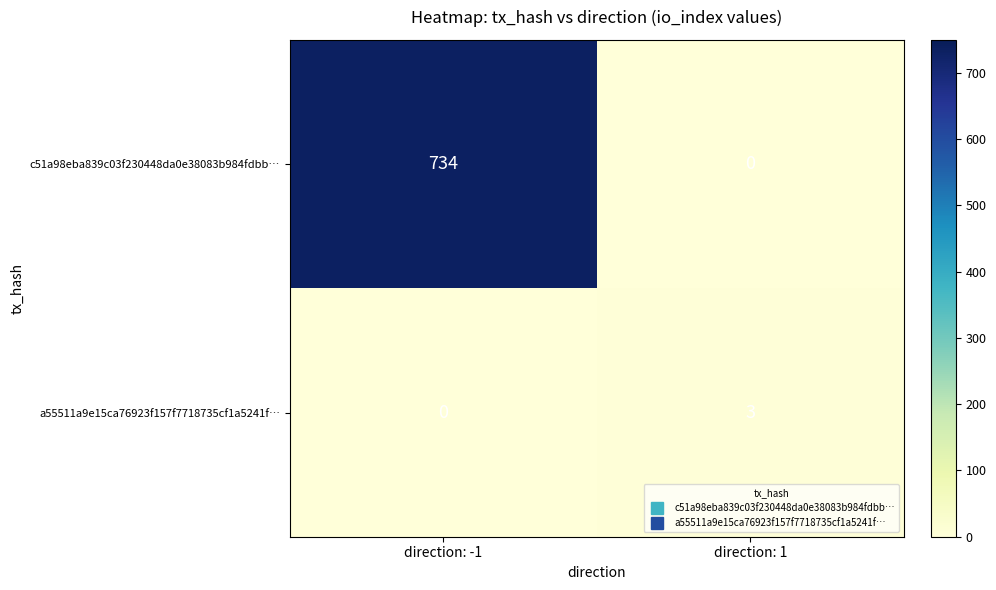

List the series in order of their overall mean, lowest first.

a55511a9e15ca76923f157f7718735cf1a5241f…, c51a98eba839c03f230448da0e38083b984fdbb…